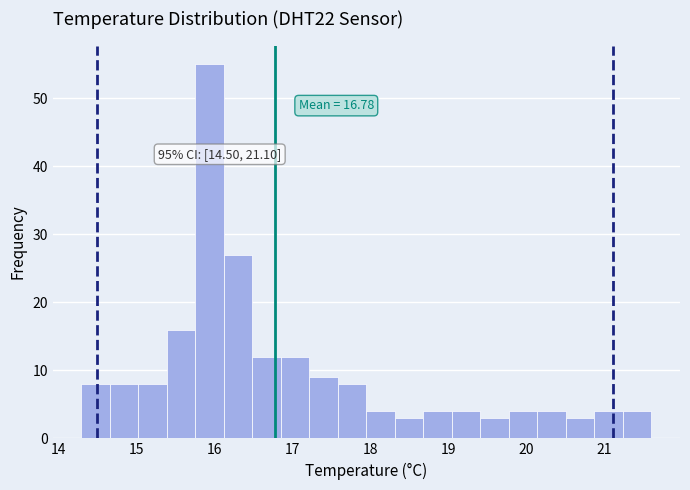

Read against the x-axis, roughly where is the centre of the tallest bar?

15.9